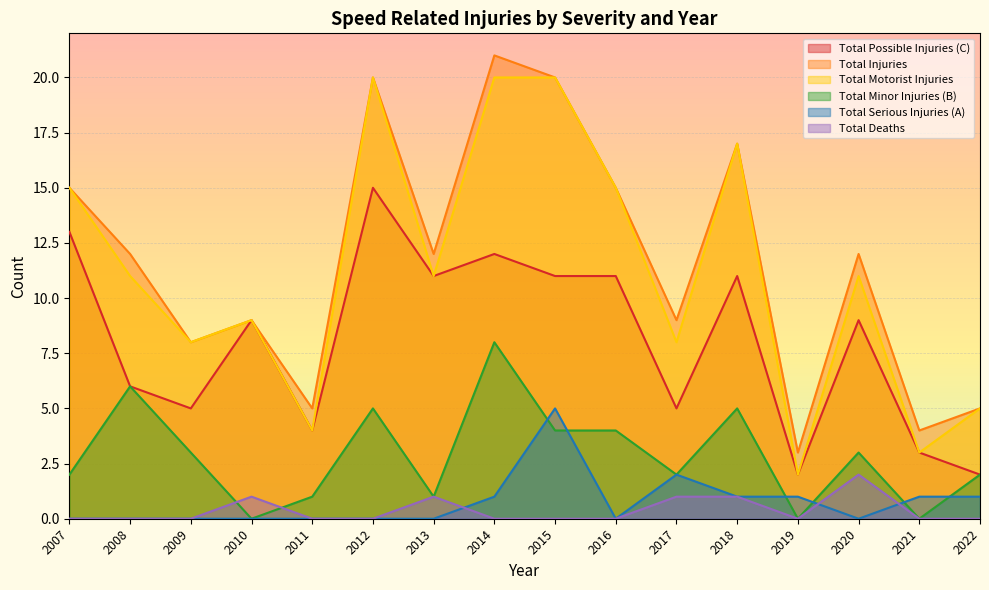

What value does the Total Minor Injuries (B) series have at 2014?

8